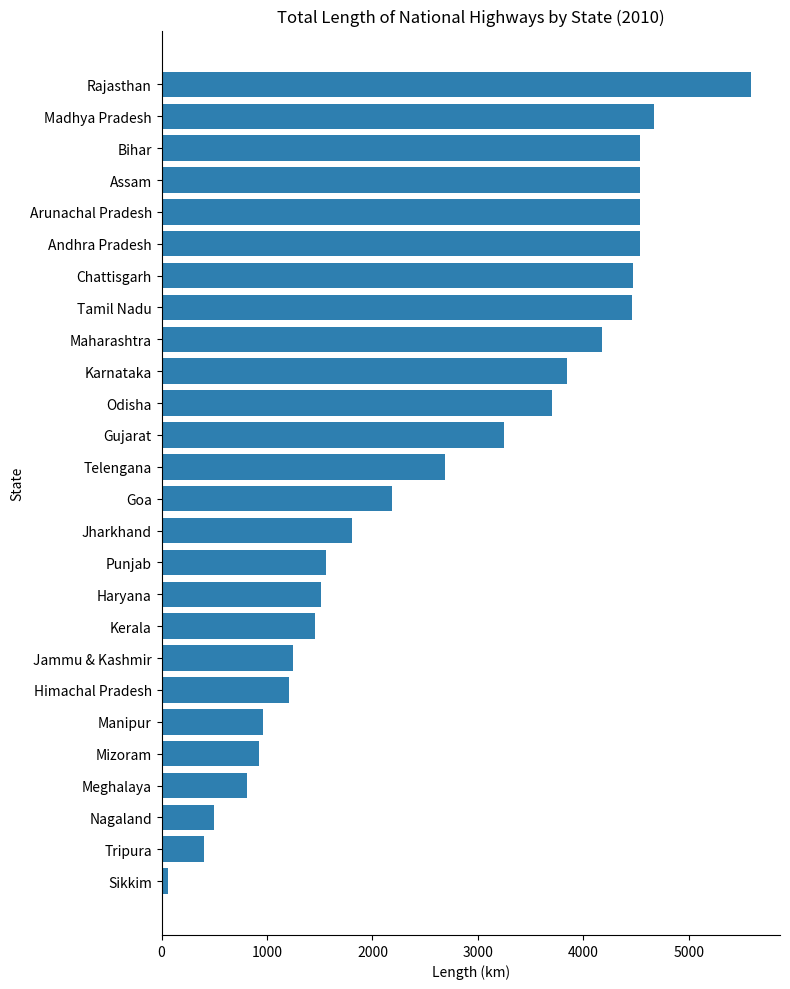

True or false: the data shows 4537 at Arunachal Pradesh.

True